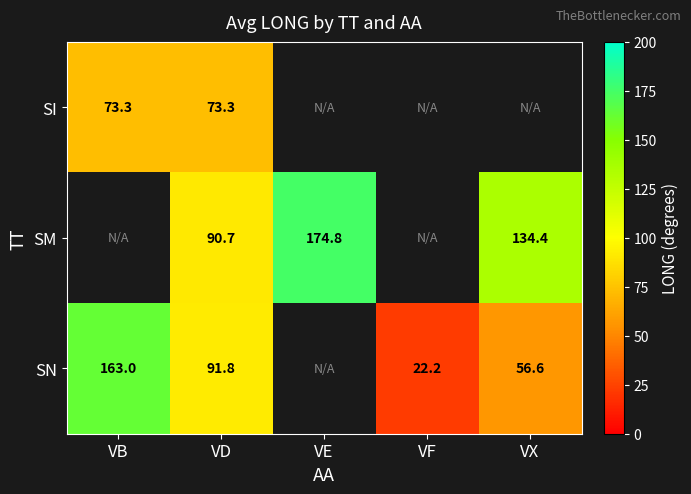

At VD, list the series in order from smallest to largest.

SI, SM, SN